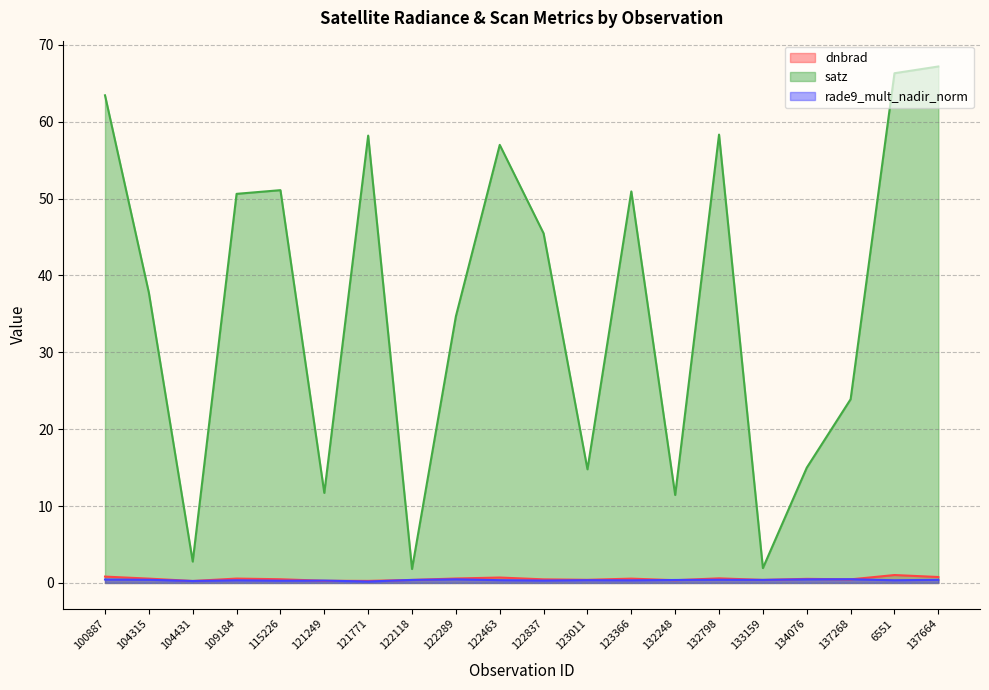

How many lines are shown in the chart?

3